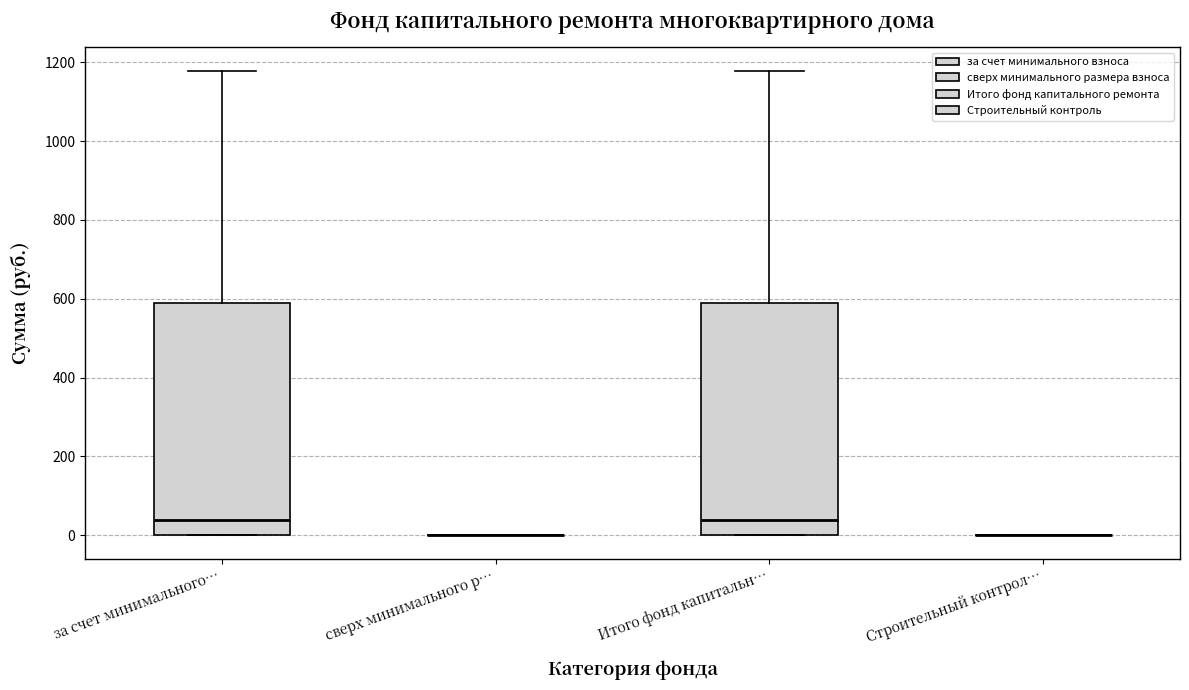

Where is the upper edge of the box for за счет минимального… on the y-axis? The values are not printed on the chart, so give them approximately, as read against the axis.

580